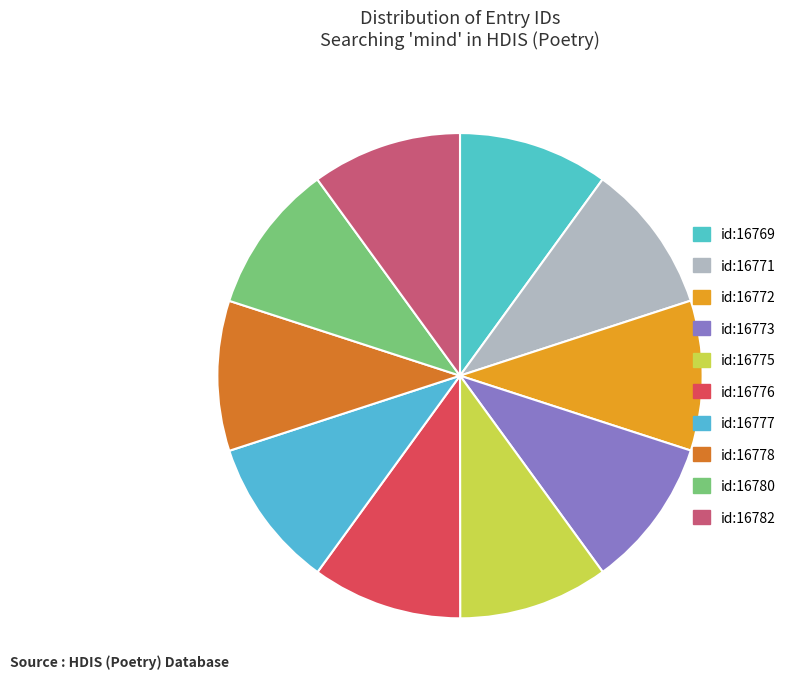

To the nearest percent, what is the combined percentage of id:16782 and id:16772?

20%